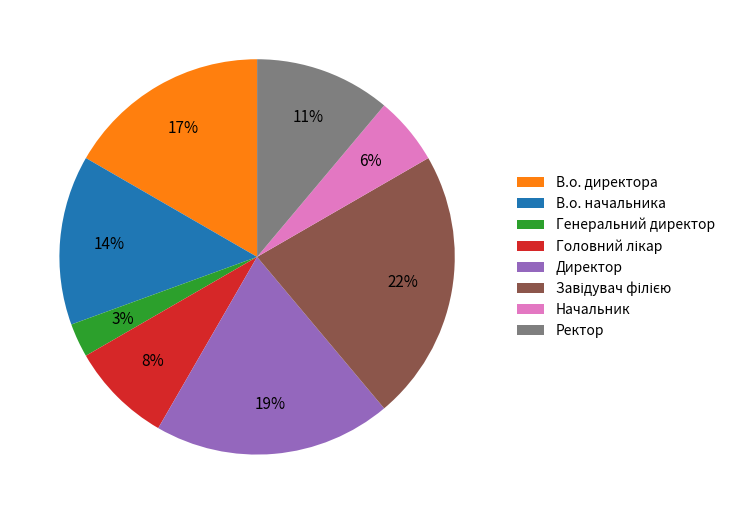

Is there a majority slice in this chart?

No